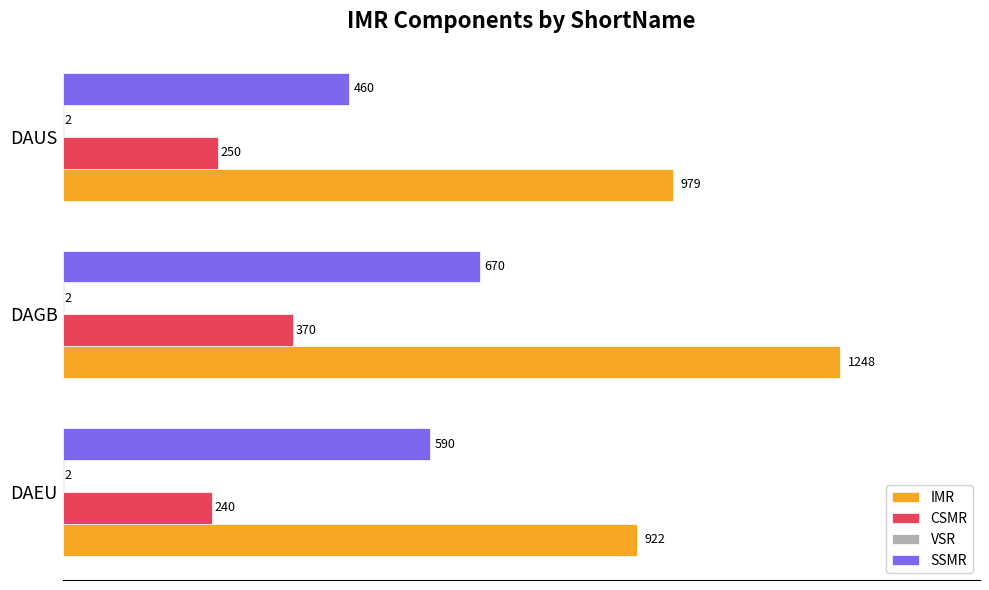

What is the total value across all series at DAUS?

1691